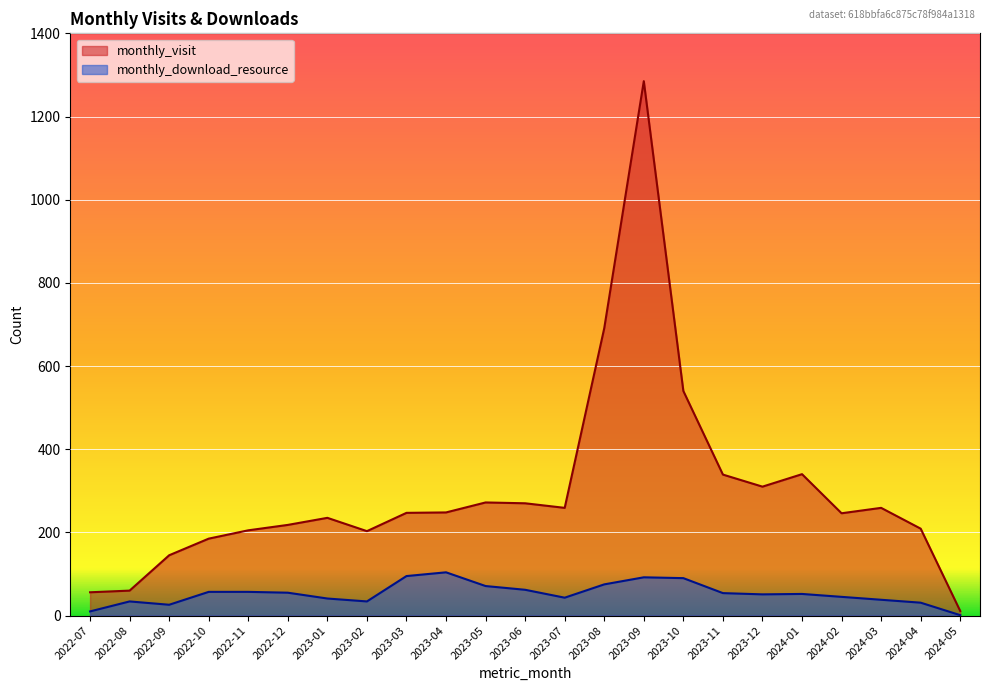

What is the total value across all series at 2023-06?

332